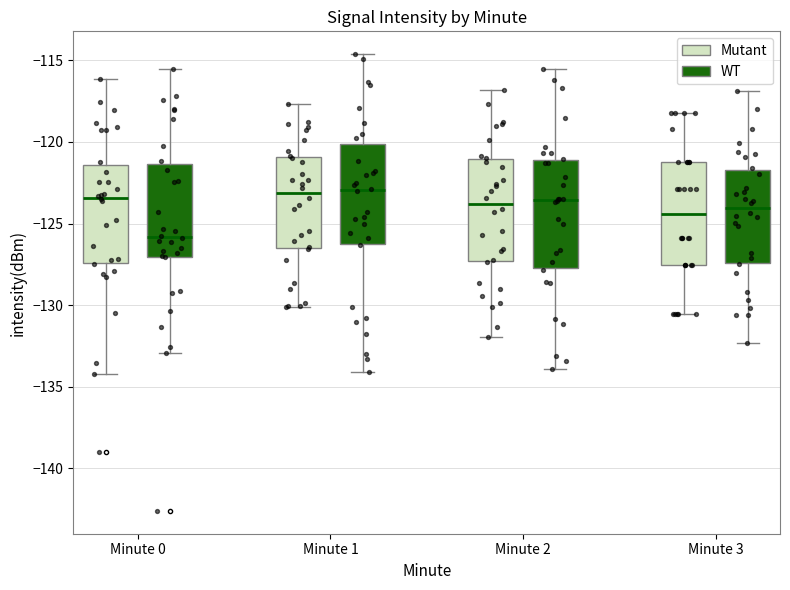

Reading left to right, read every box against the y-axis: the position of its median line, the range the box covers, and the ends of its whiskers. The values are not printed on the chart, so give them approximately, as read against the axis.

Minute 0 (Mutant): median -123.5, box -127.5 to -121.5, whiskers -134.0 to -116.0
Minute 0 (WT): median -126.0, box -127.0 to -121.5, whiskers -133.0 to -115.5
Minute 1 (Mutant): median -123.0, box -126.5 to -121.0, whiskers -130.0 to -117.5
Minute 1 (WT): median -123.0, box -126.0 to -120.0, whiskers -134.0 to -114.5
Minute 2 (Mutant): median -124.0, box -127.5 to -121.0, whiskers -132.0 to -117.0
Minute 2 (WT): median -123.5, box -127.5 to -121.0, whiskers -134.0 to -115.5
Minute 3 (Mutant): median -124.5, box -127.5 to -121.0, whiskers -130.5 to -118.0
Minute 3 (WT): median -124.0, box -127.5 to -121.5, whiskers -132.5 to -117.0